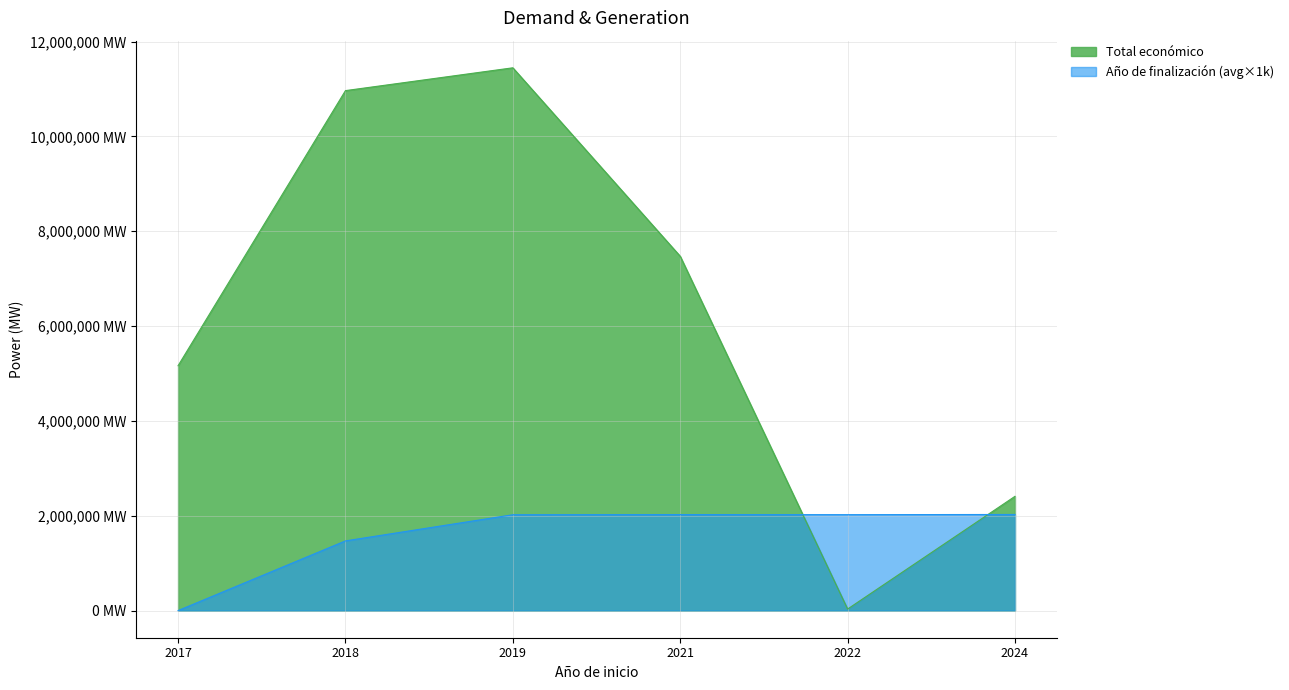

What is the label of the 9th point from the right?

2024